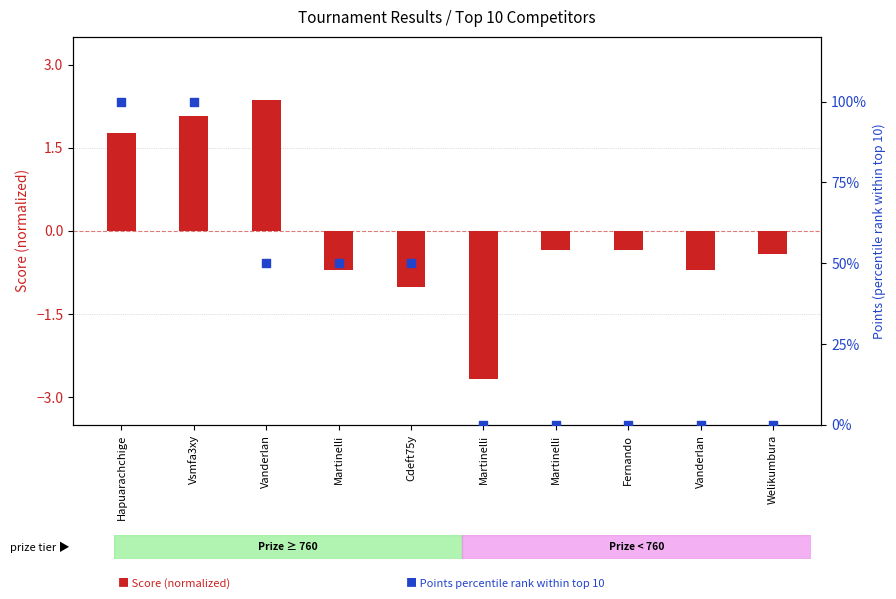

At how many categories does at least one series exceed 61?

2